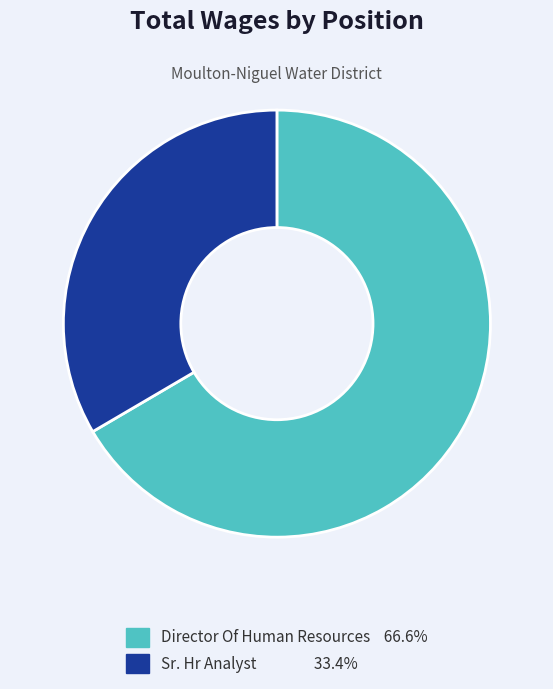

True or false: Director Of Human Resources accounts for 67% of the total.

True